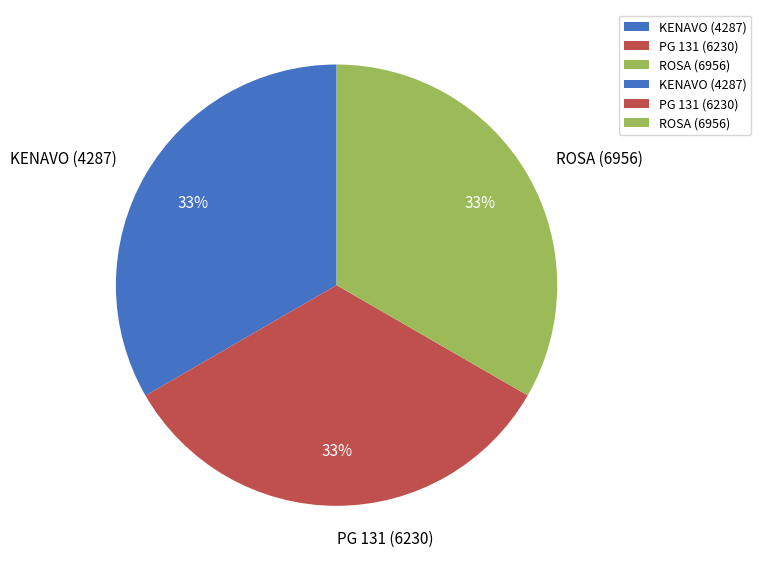

What is the ratio of the value at PG 131 (6230) to the value at ROSA (6956)?

1.0